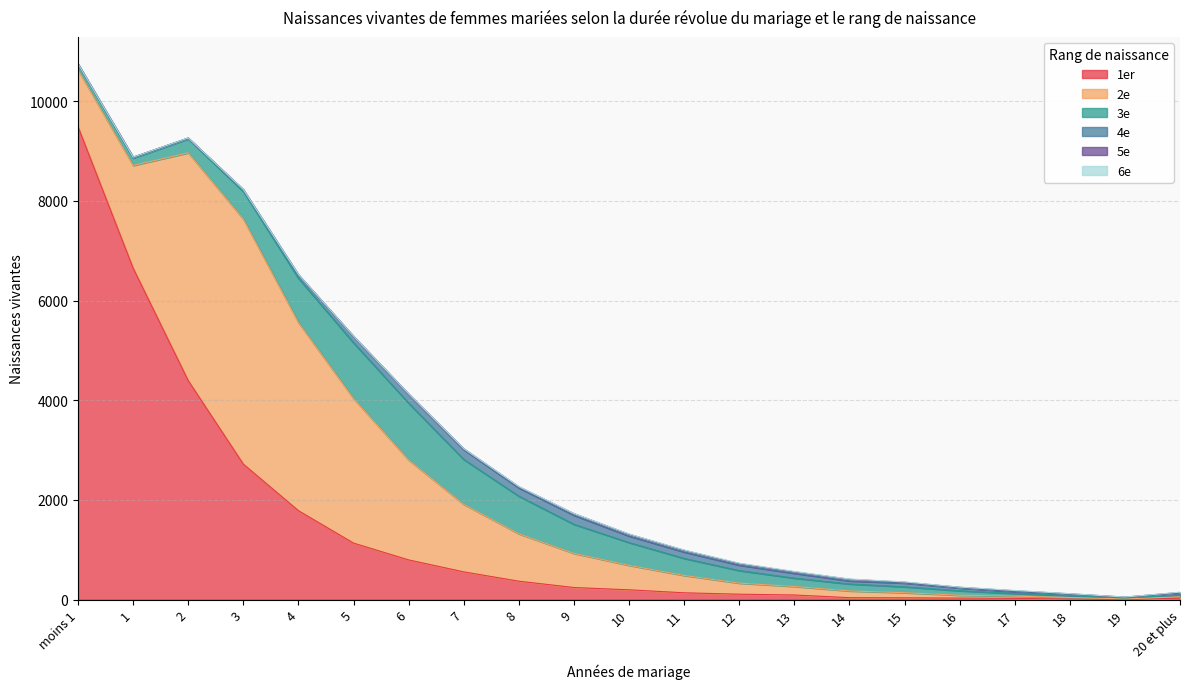

What is the greatest value displayed?

9488